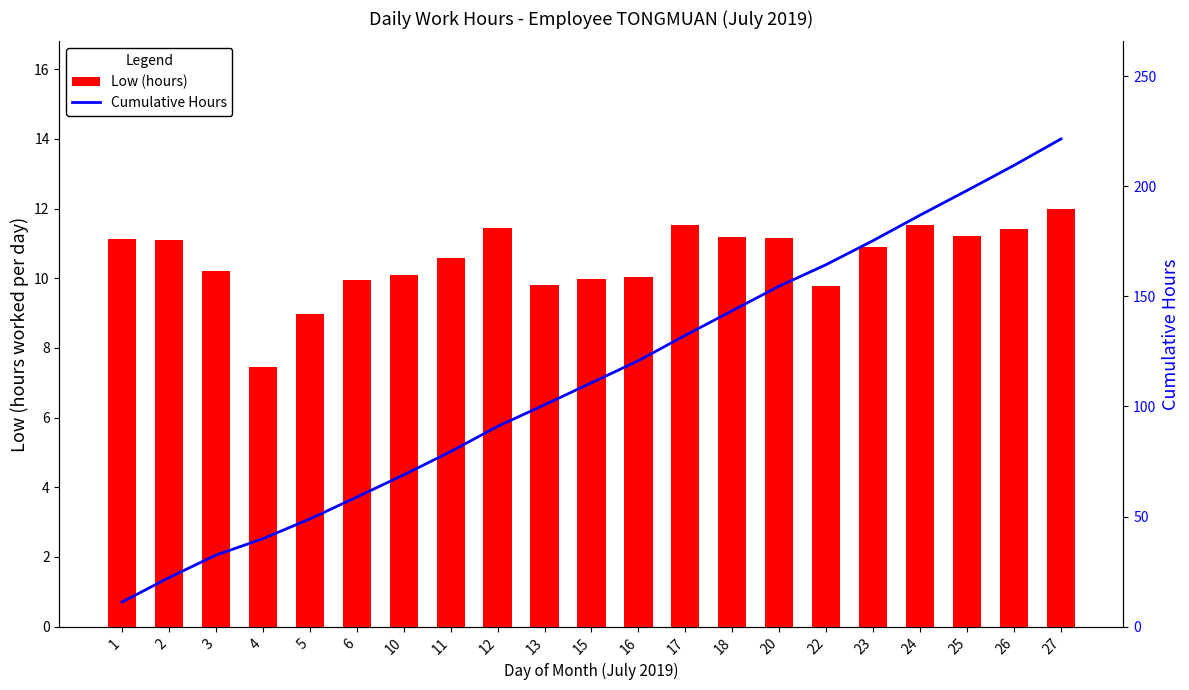

What is the value of the Cumulative Hours bar at the 6th from the left?

58.8